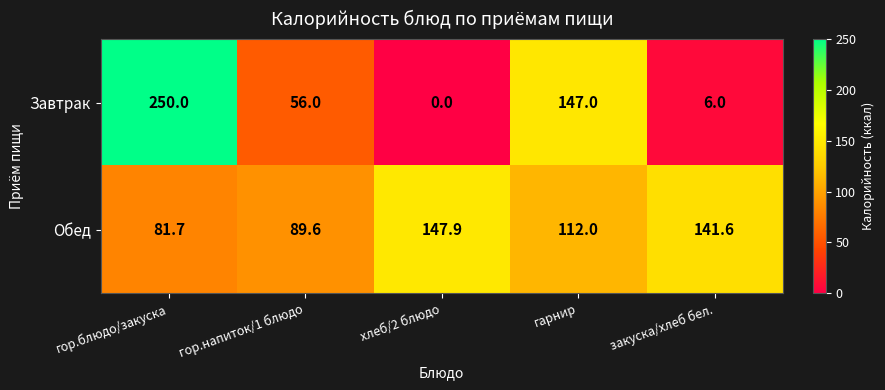

Which label corresponds to the smallest value in the chart?

хлеб/2 блюдо